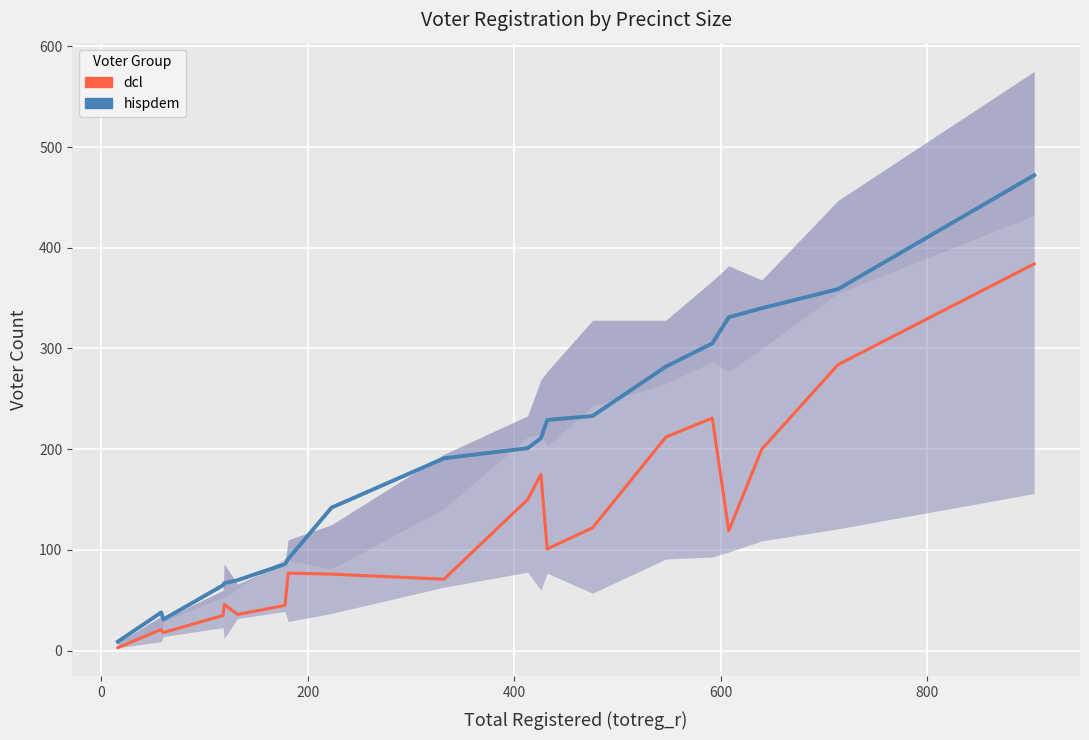

How many lines are shown in the chart?

2